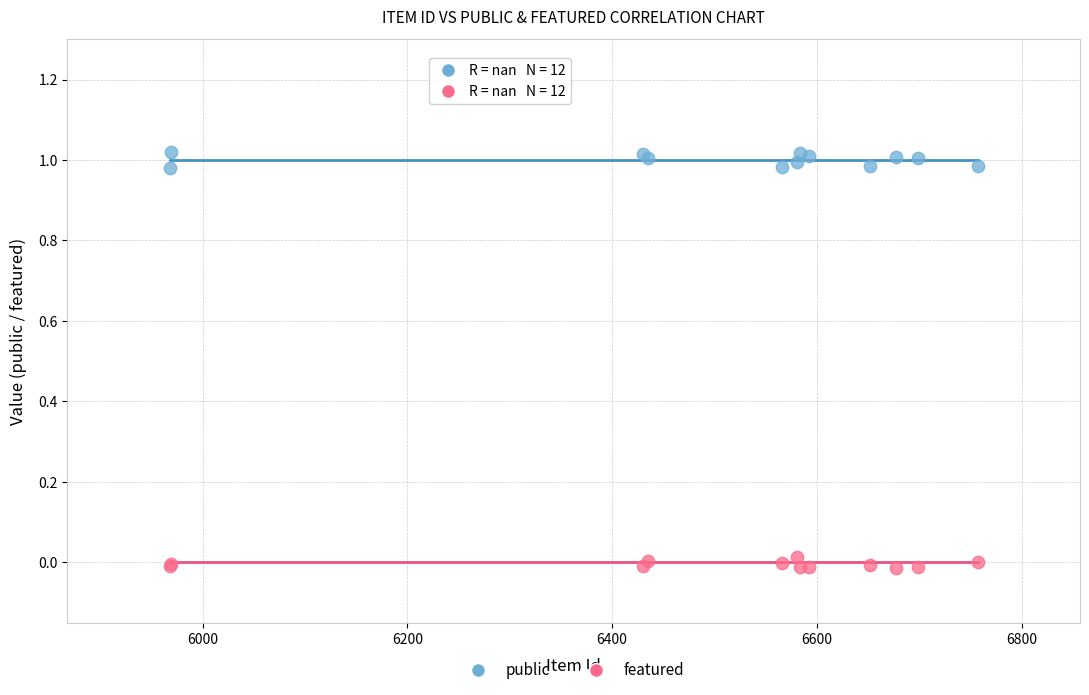

Which series contains the lowest Y value?

featured